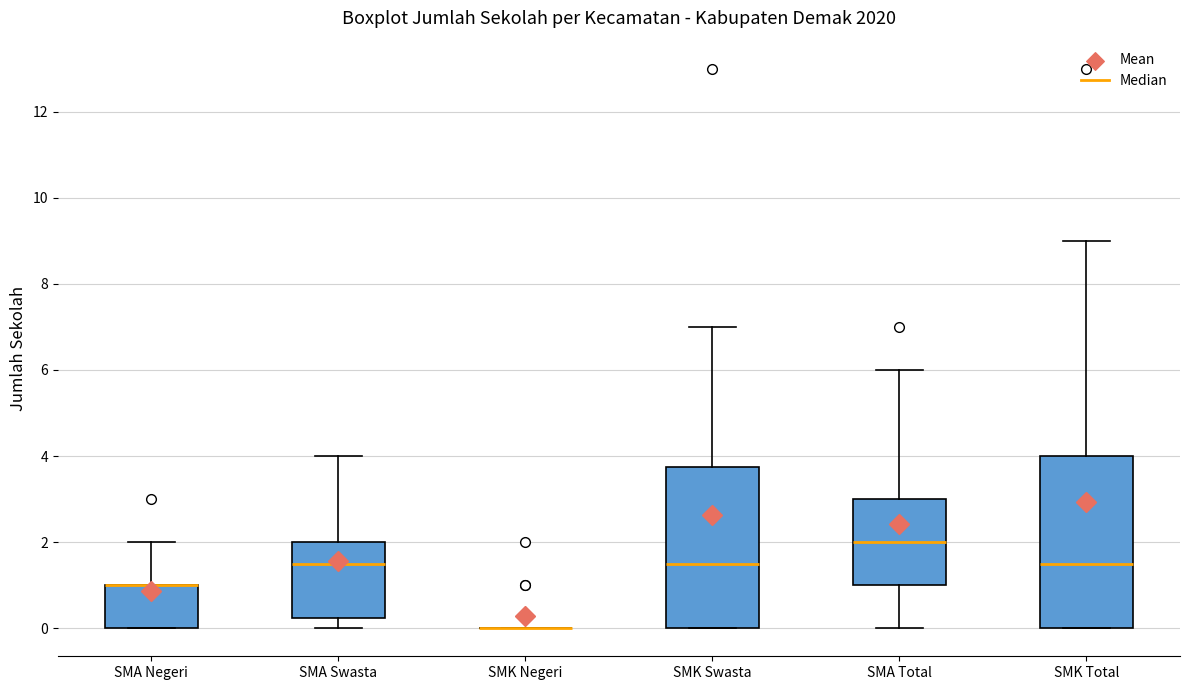

Comparing the boxes themselves (not the whiskers), which one is the tallest?

SMK Total